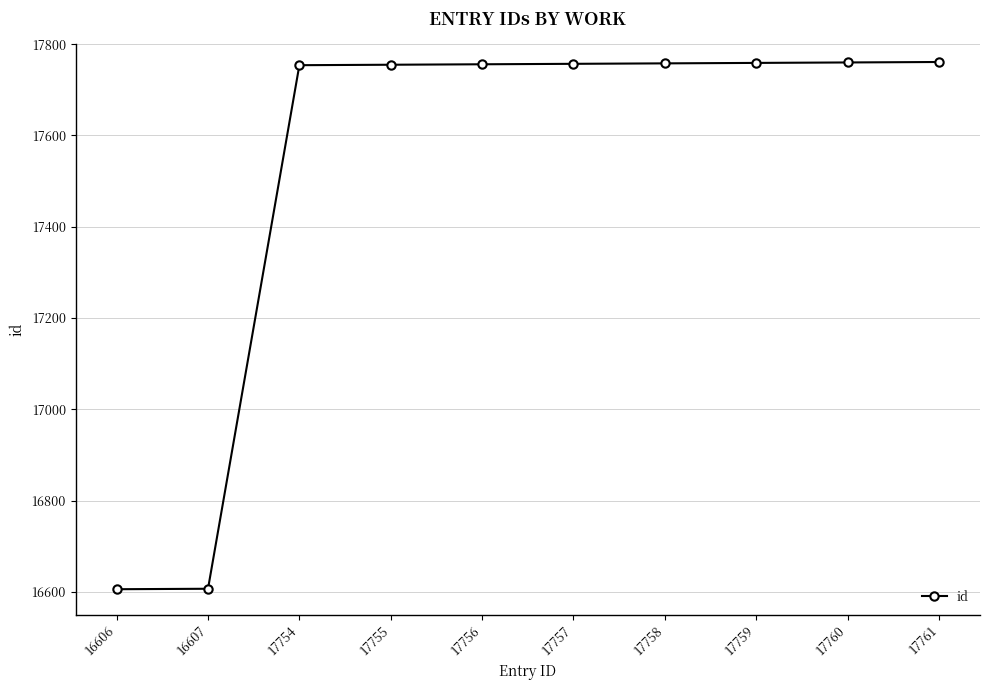

What is the ratio of the value at 17757 to the value at 17755?

1.0